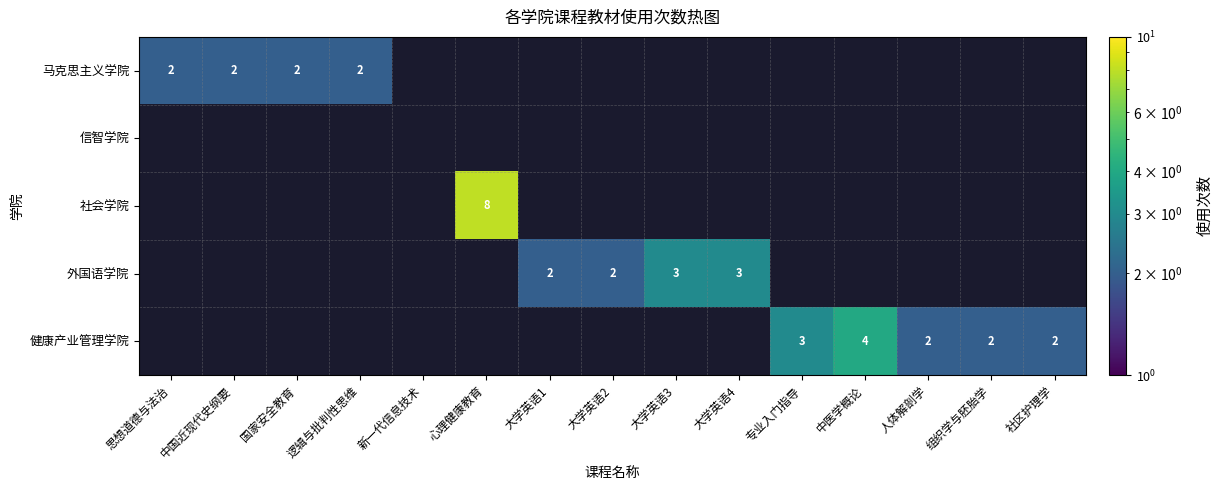

Is it true that 外国语学院 equals 0.8 at 大学英语3?

False